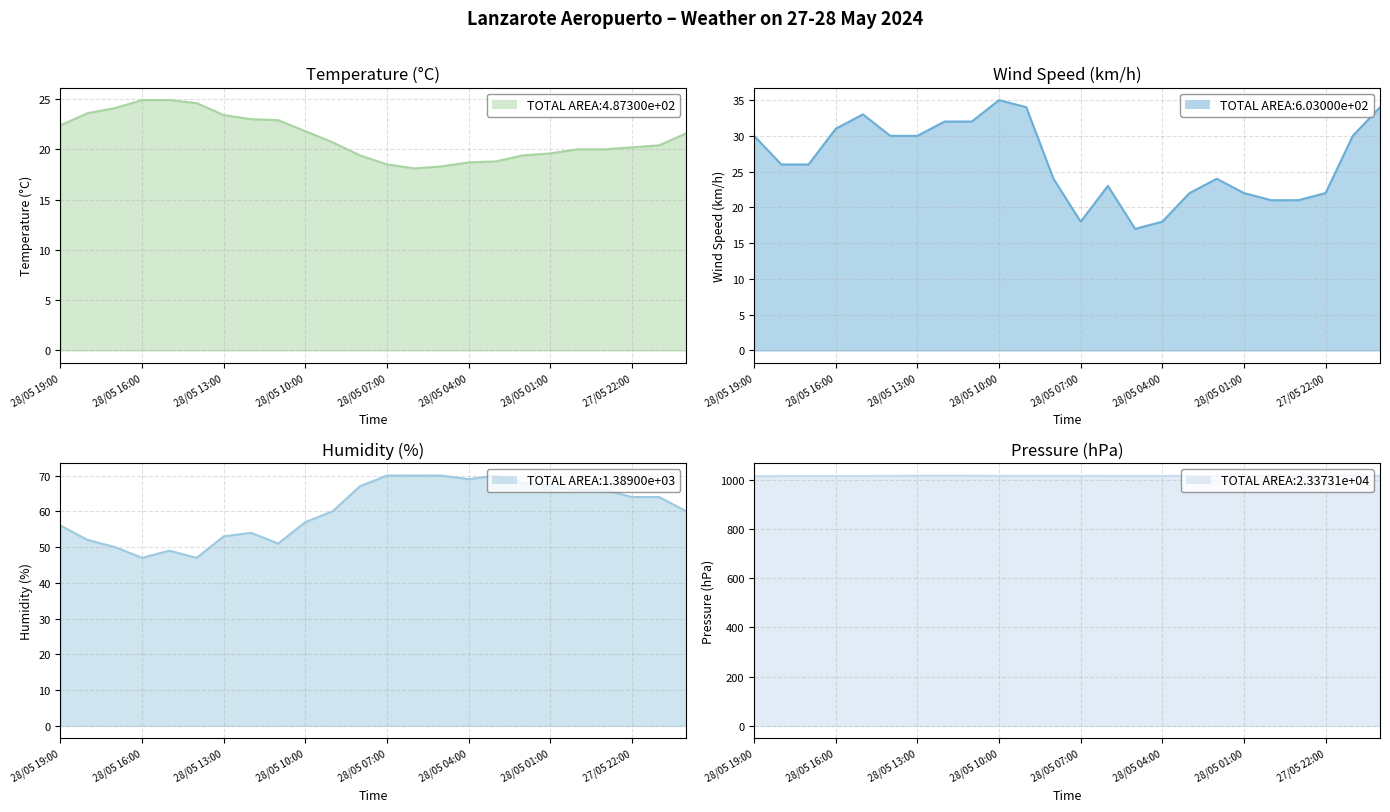

How many interior local valleys does the Temperature (°C) series have?

1